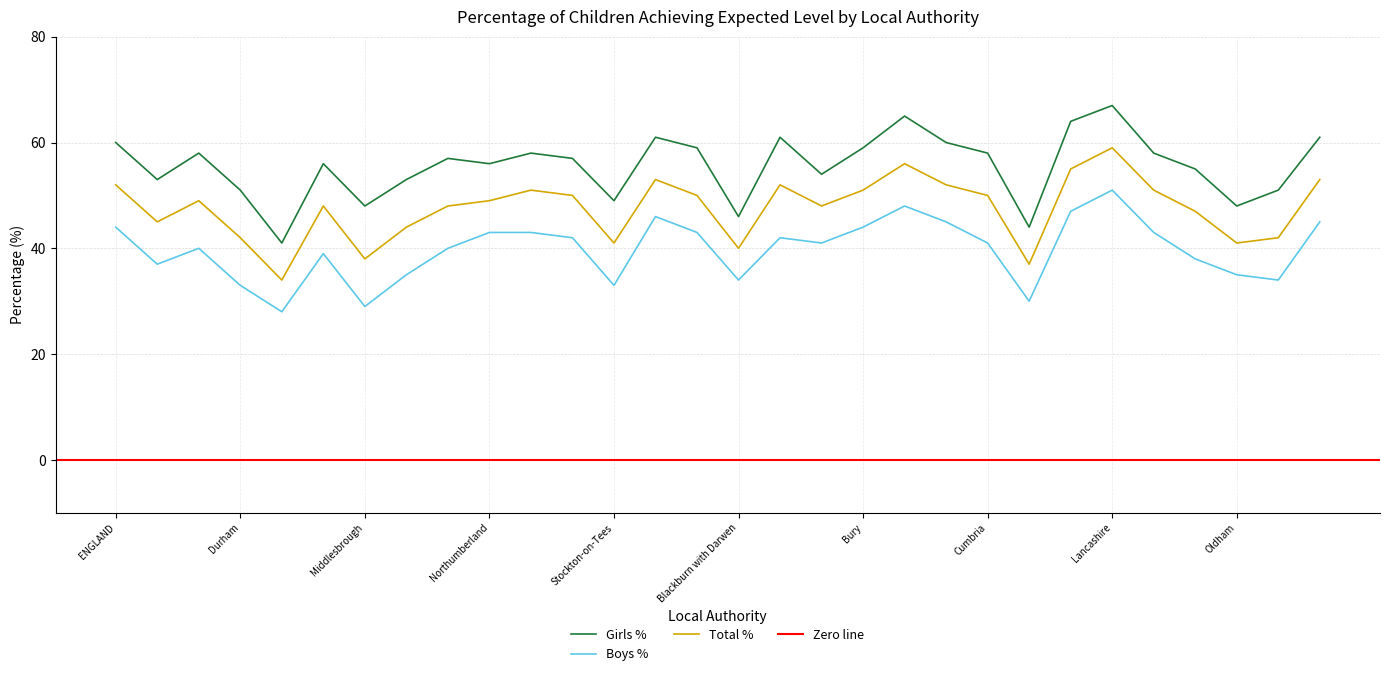

Rank the categories by Girls % value from lowest to highest.

Gateshead, Halton, Blackburn with Darwen, Middlesbrough, Oldham, Stockton-on-Tees, Durham, Rochdale, NORTH EAST, Newcastle upon Tyne, Bolton, Manchester, Hartlepool, Northumberland, North Tyneside, South Tyneside, Darlington, Redcar and Cleveland, Cumbria, Liverpool, NORTH WEST, Bury, ENGLAND, Cheshire West and Chester, Sunderland, Blackpool, Salford, Knowsley, Cheshire East, Lancashire